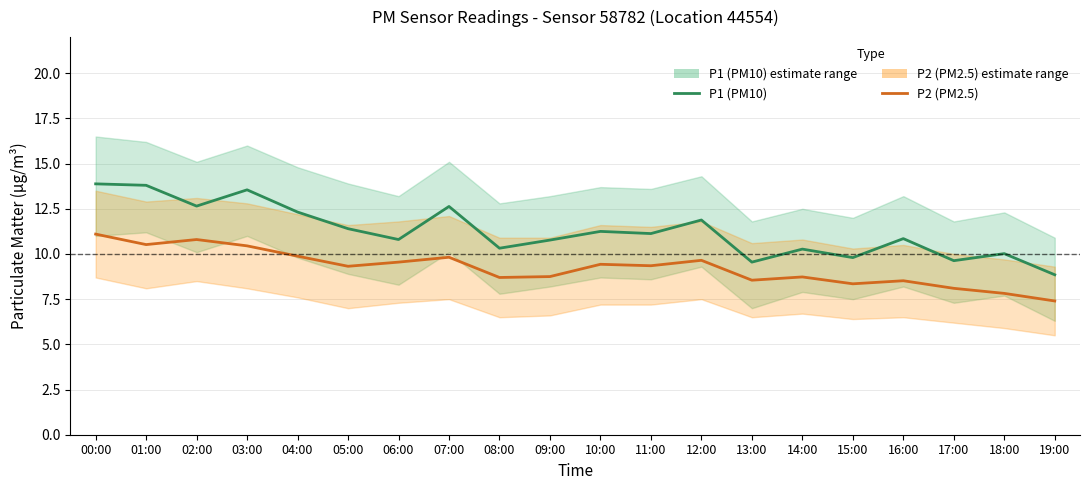

What is the spread (max minus min) of values at 12:00?

2.2